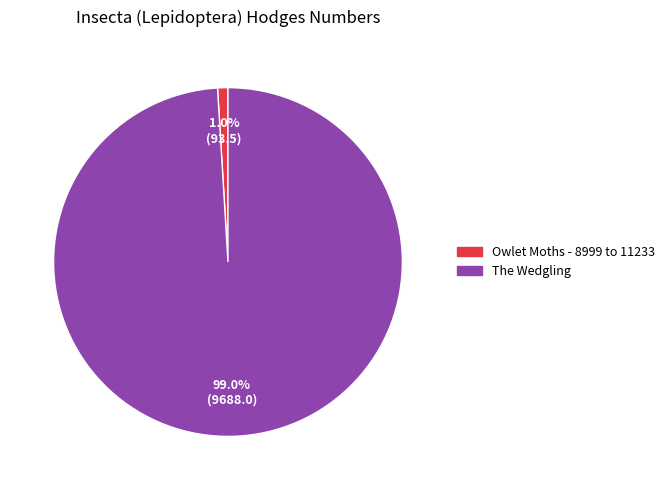

Which slice is the smallest?

Owlet Moths - 8999 to 11233